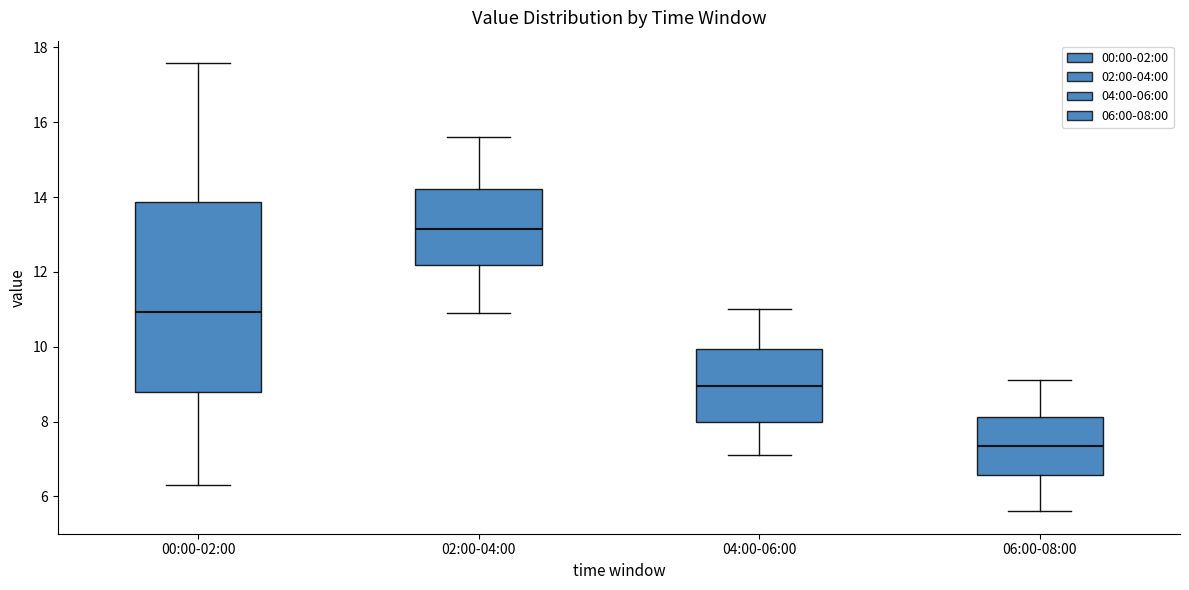

Where does the lower whisker of the box for 02:00-04:00 end on the y-axis? The values are not printed on the chart, so give them approximately, as read against the axis.

11.0